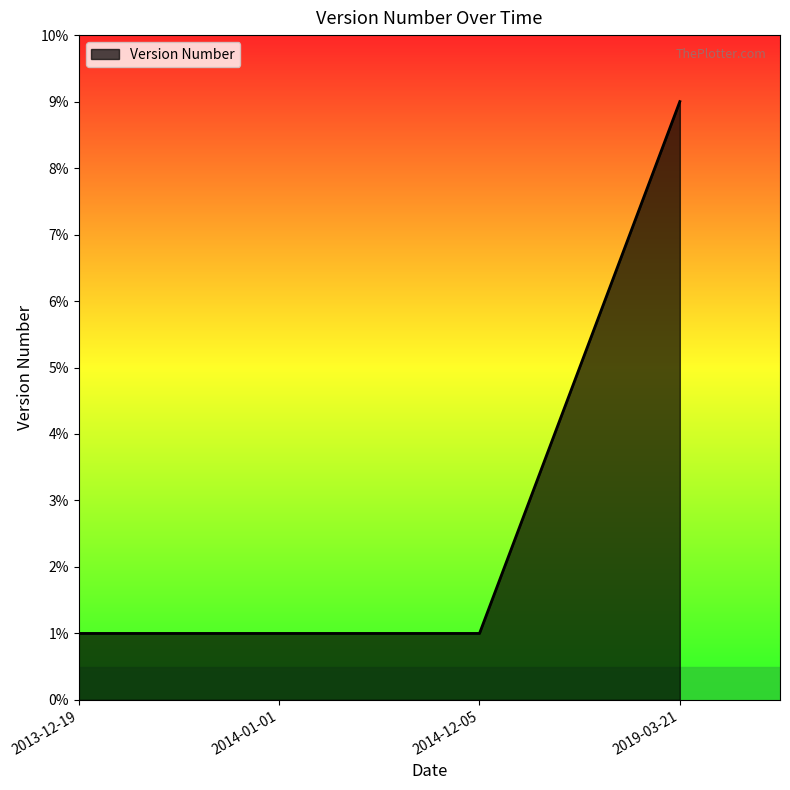

Count the number of data series in this chart.

1